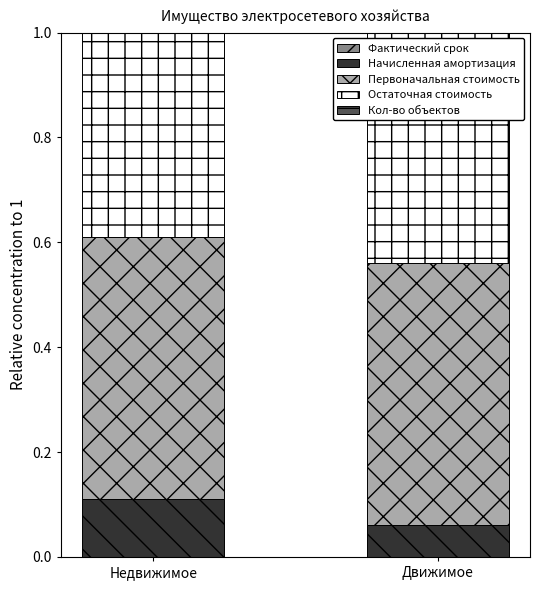

How many data points does each series have?

2